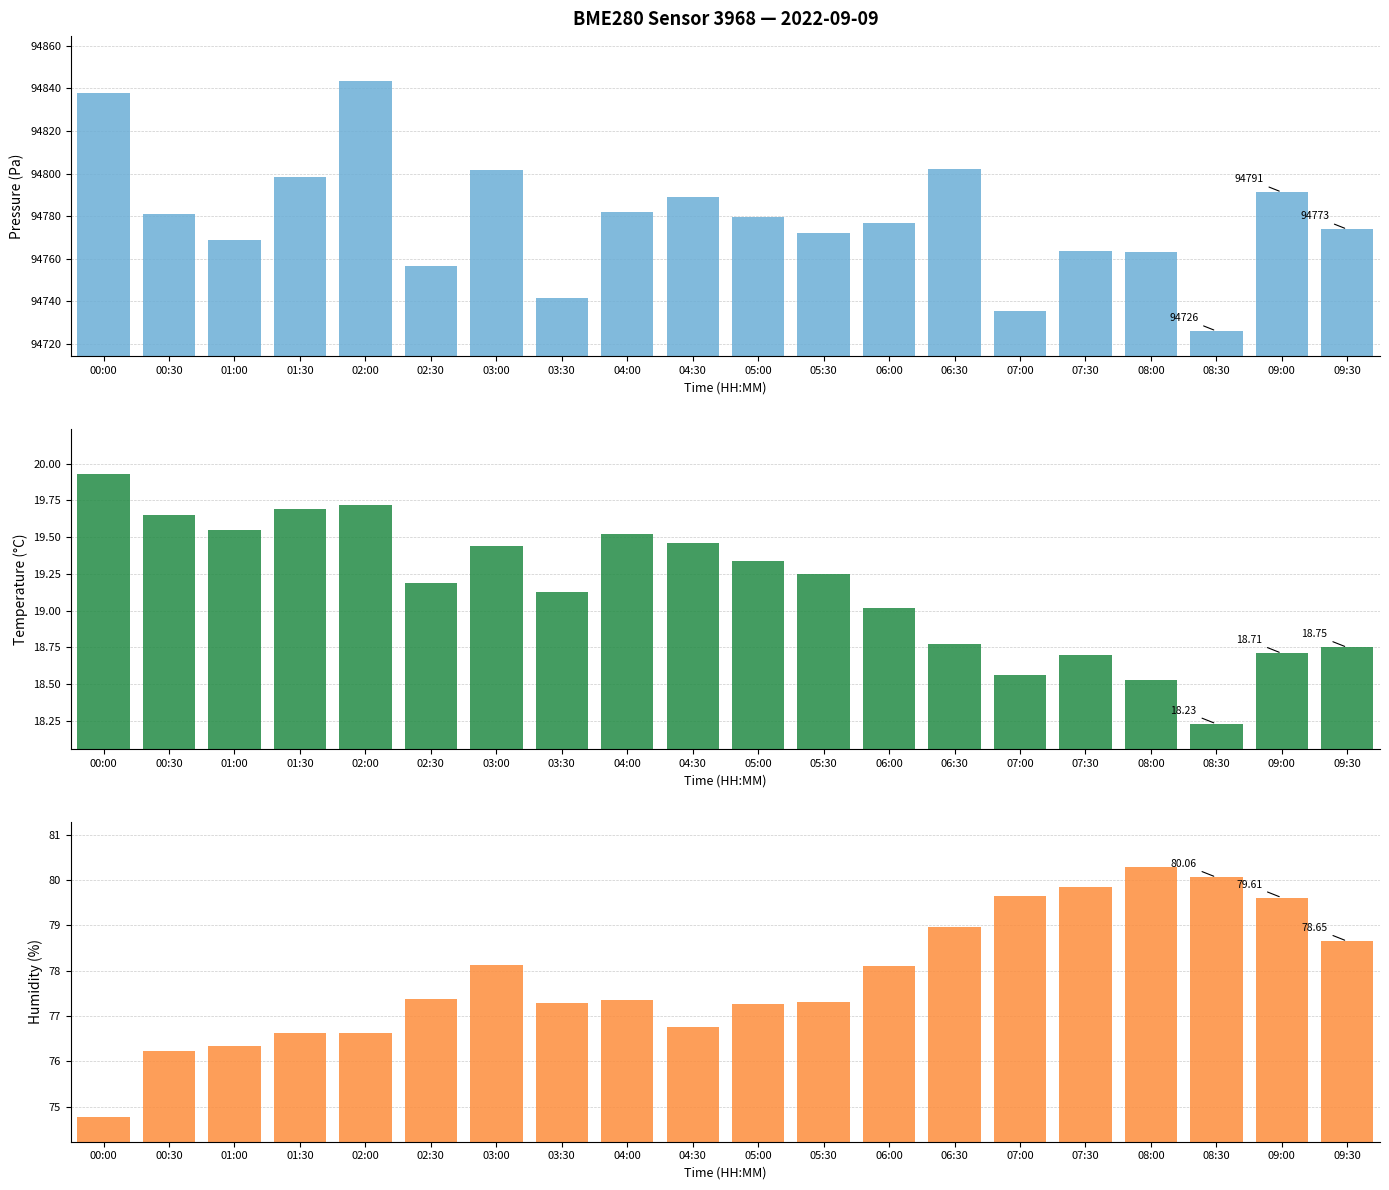

True or false: pressure has a value of 94726.0 at 08:30.

True